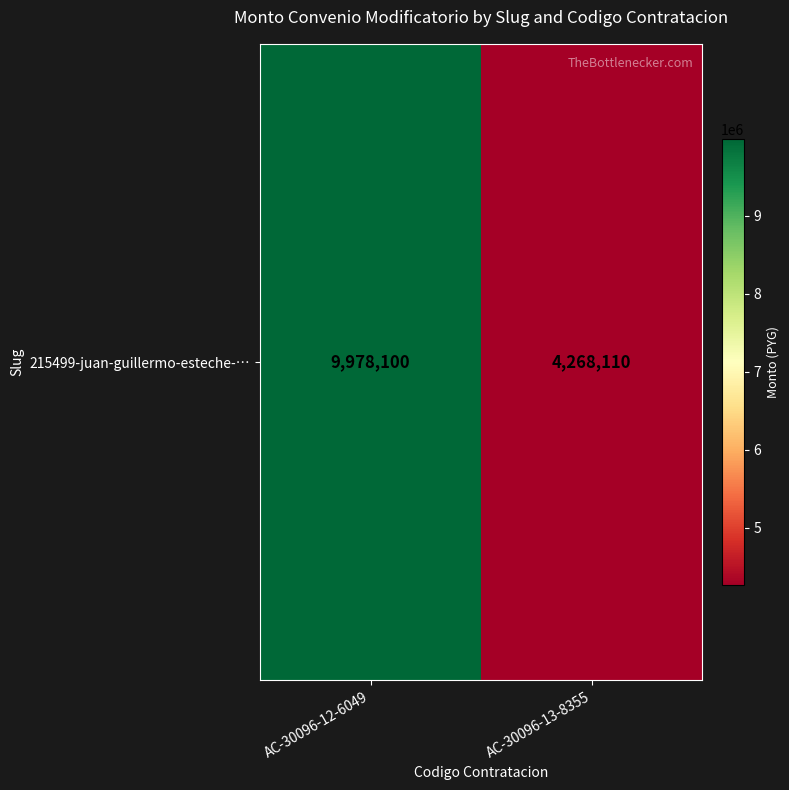

How many data points are less than 9978100?

1